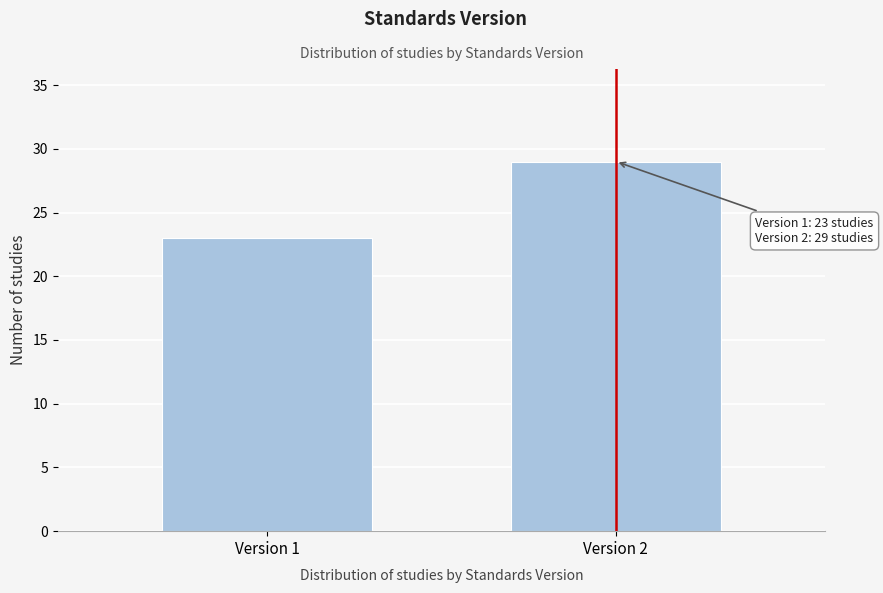

Reading left to right, what are all the values shown in this chart?

23	29